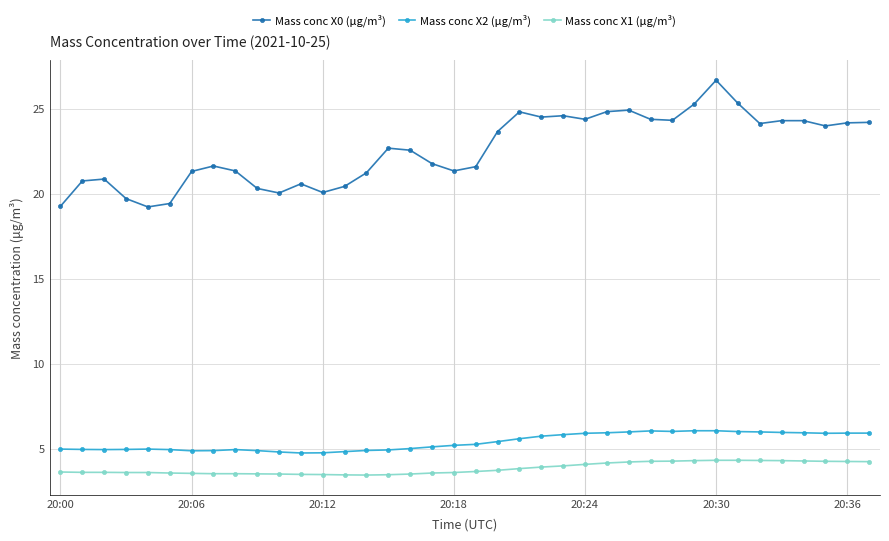

Which series has the widest spread of values?

Mass conc X0 (μg/m³)